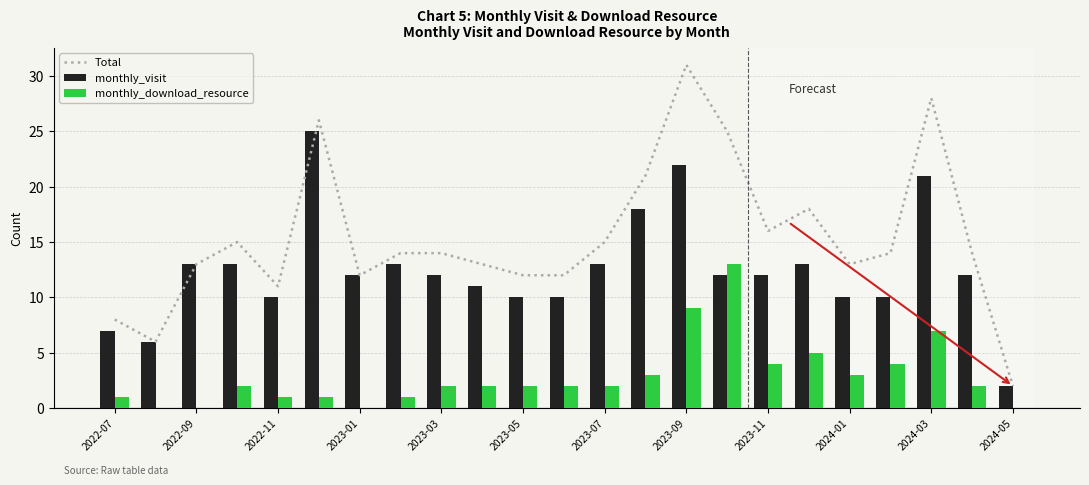

What is the highest value of the monthly_visit series?

25